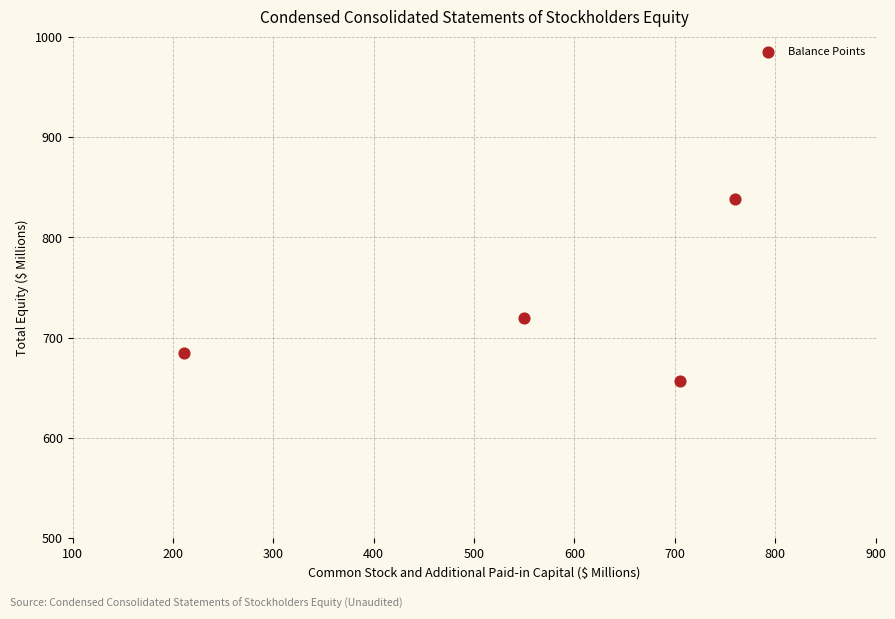

What Y value in the scatter plot is closest to 747?

720